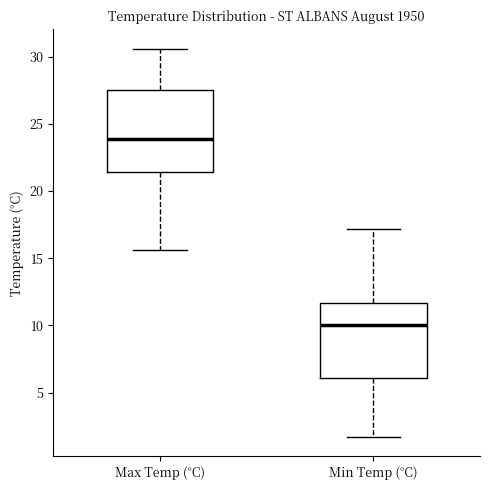

Which box is the tallest, from its lower edge to its upper edge?

Max Temp (°C)